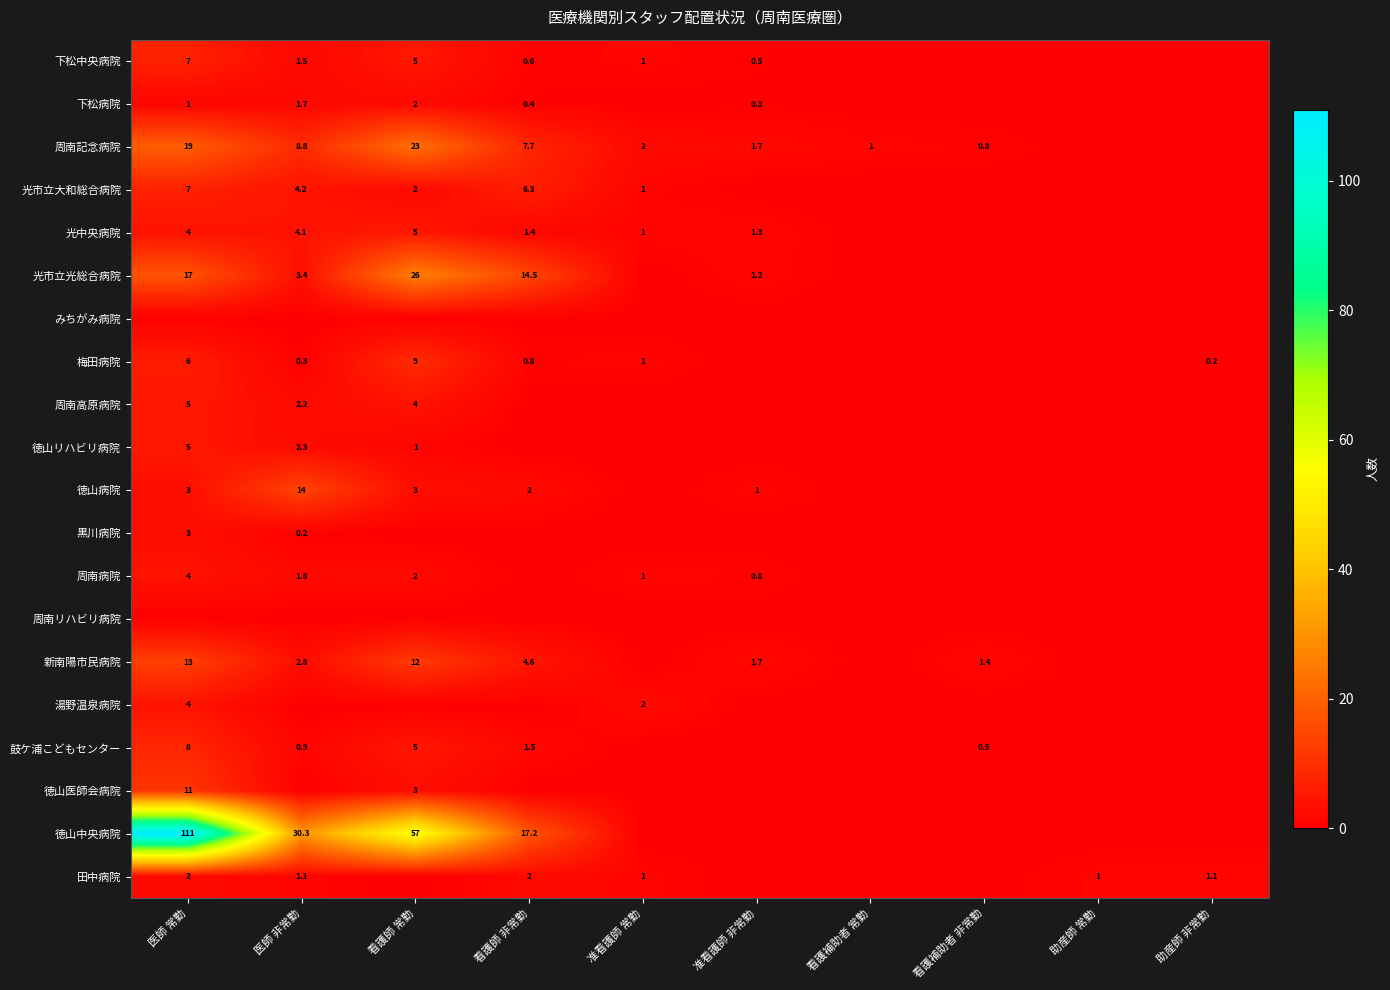

The value of 光市立大和総合病院 at 看護師 非常勤 is 6.3. True or false?

True